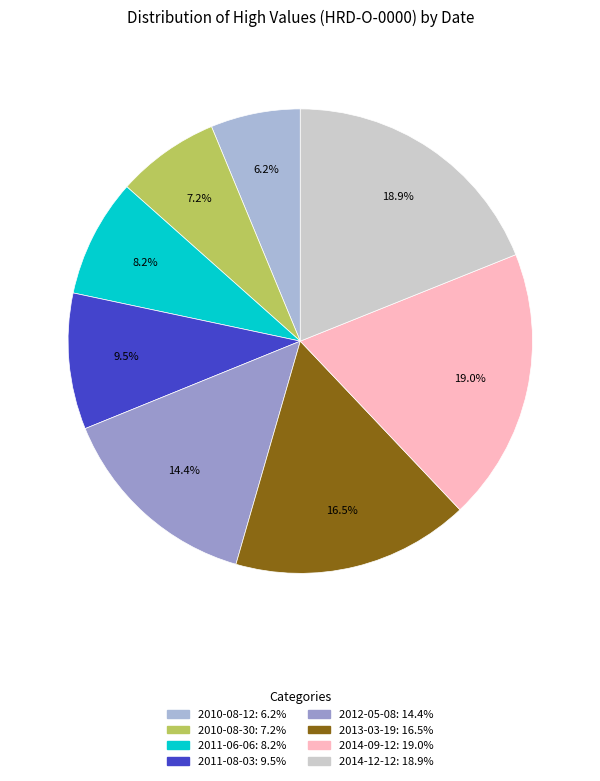

Is it true that 2010-08-12 is 6% of the pie?

True